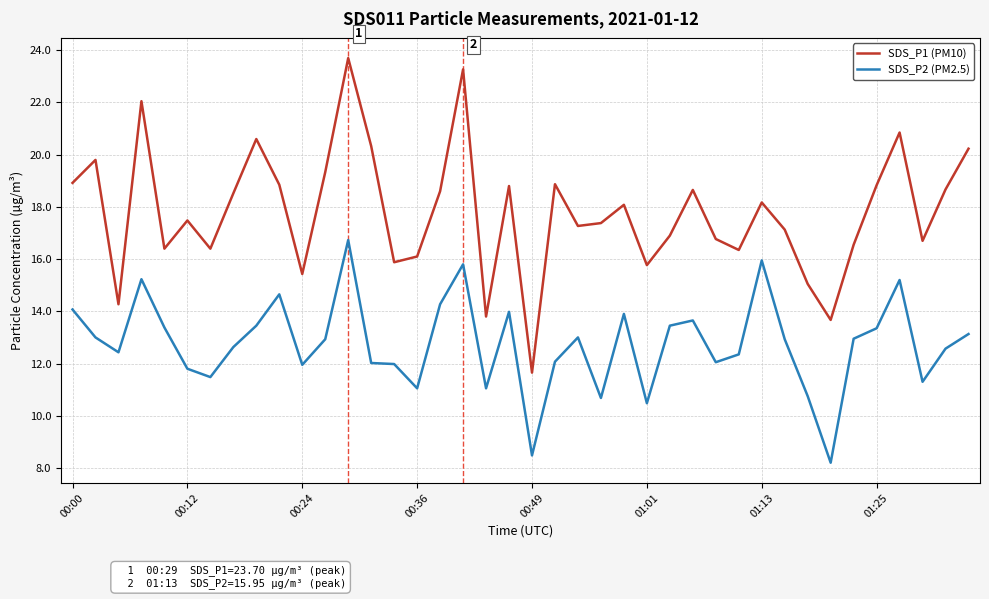

Which series has the largest range (max minus min)?

SDS_P1 (PM10)